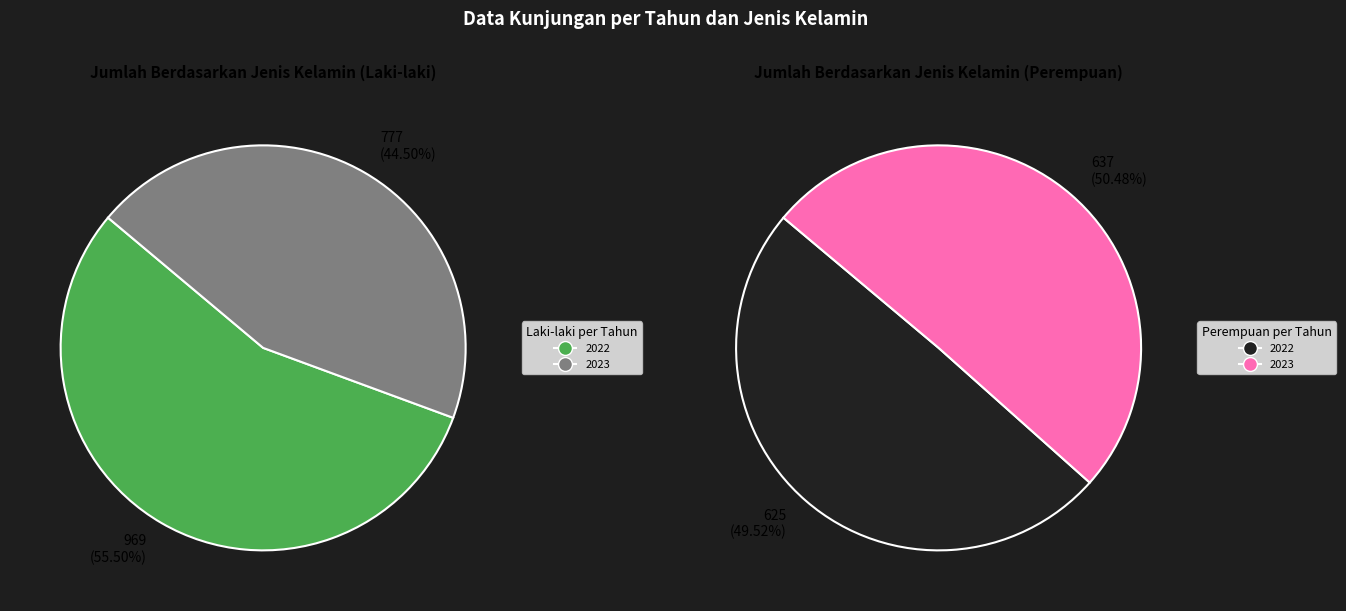

To the nearest percent, what is the combined percentage of 2022 and 2023?

100%